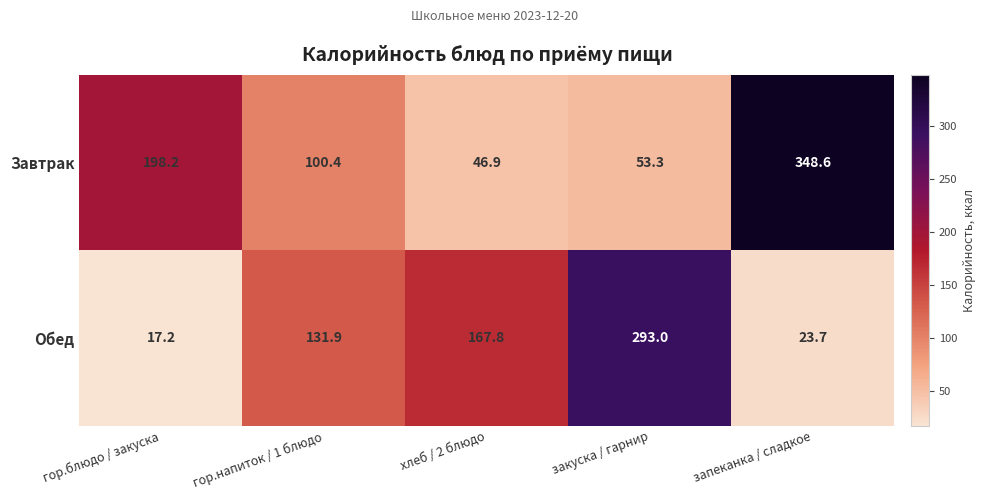

What is the difference between the highest and lowest values at запеканка / сладкое?

324.9